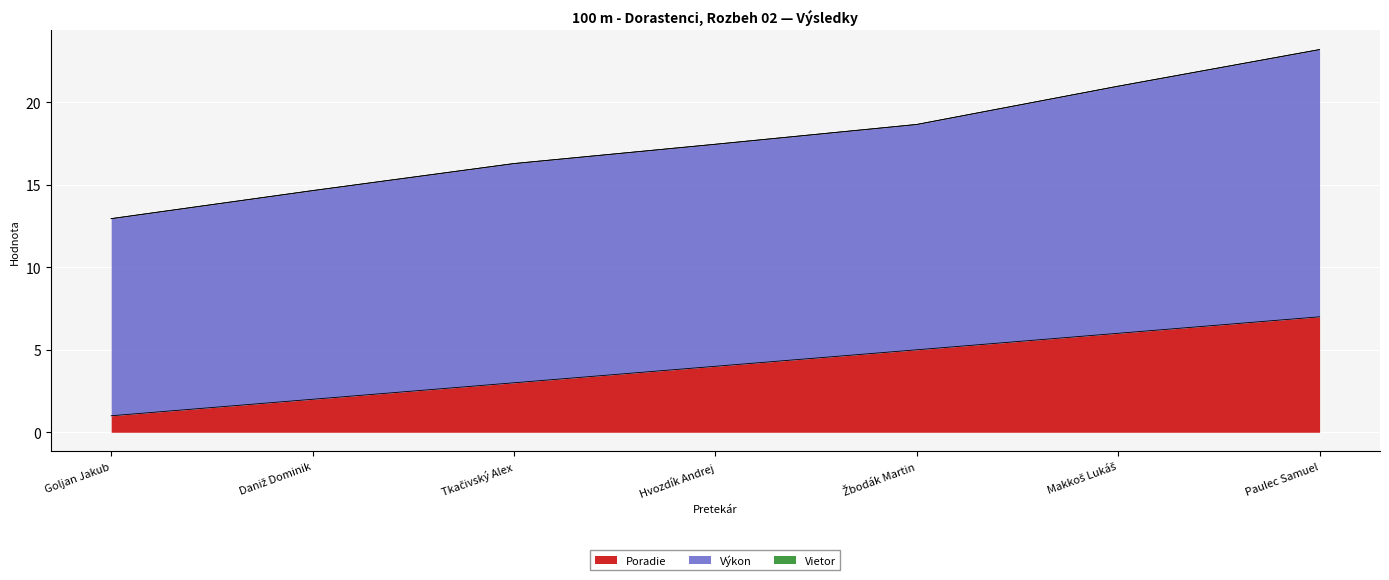

List the series in order of their overall mean, lowest first.

Poradie, Výkon